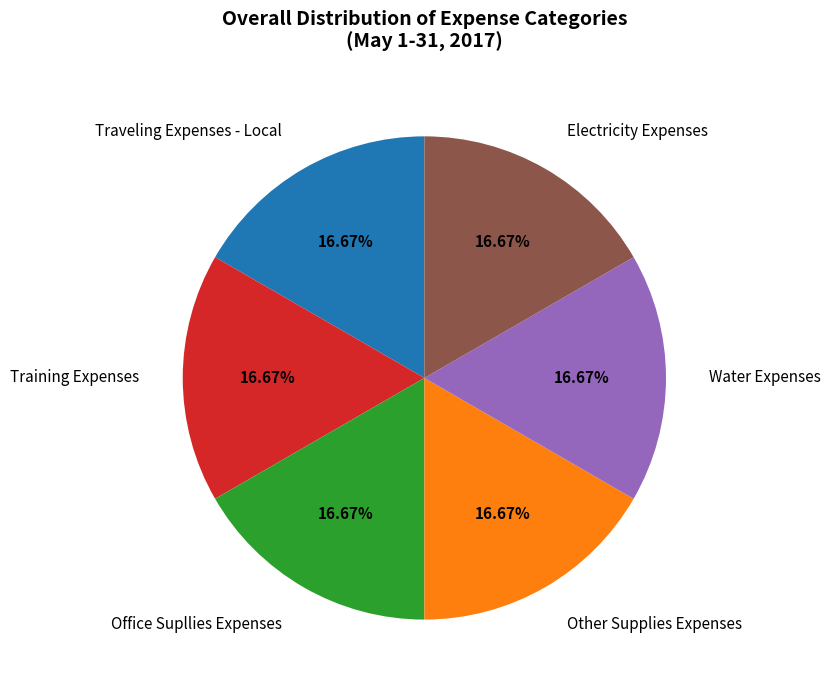

To the nearest percent, what is the average slice percentage?

17%